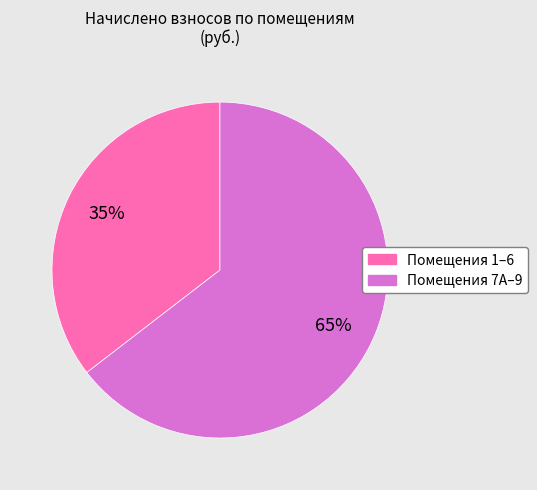

To the nearest percent, what is the average slice percentage?

50%